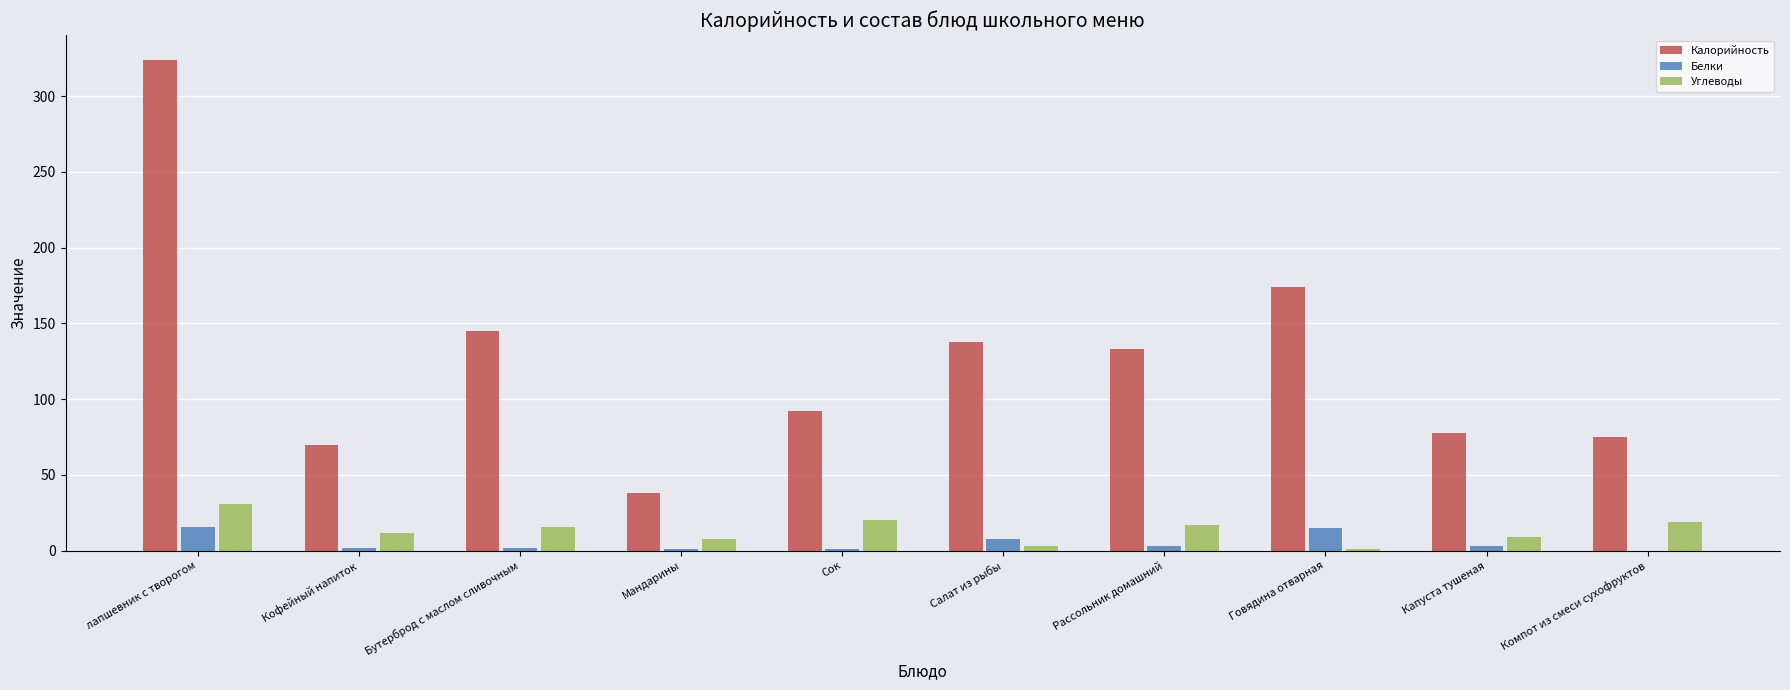

What is the sum of all Калорийность values?

1267